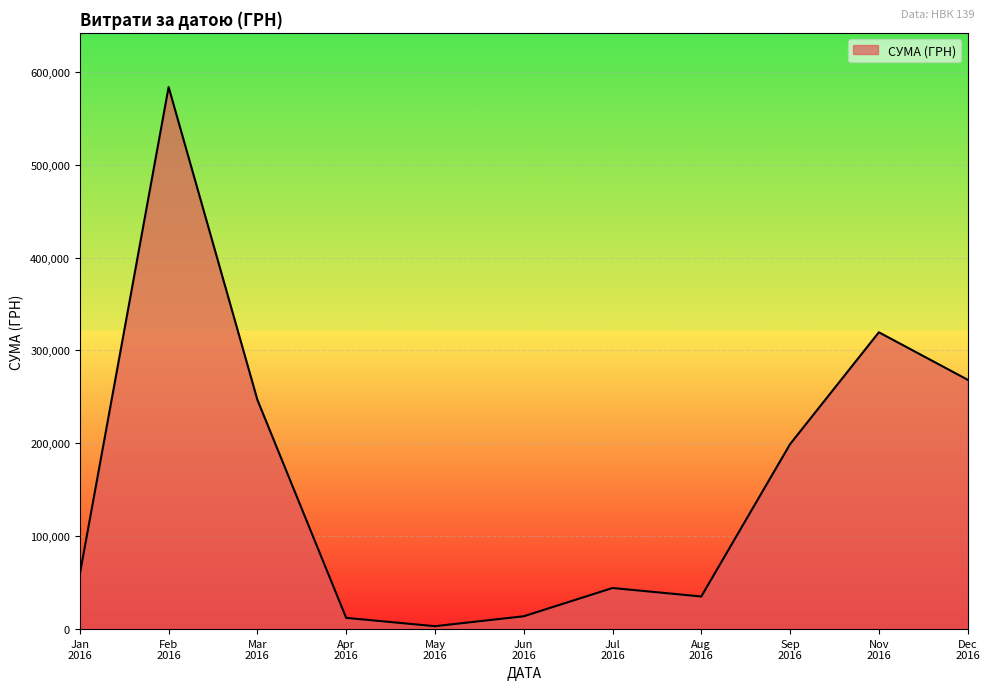

True or false: there are more than 2 points higher than both neighbors.

True